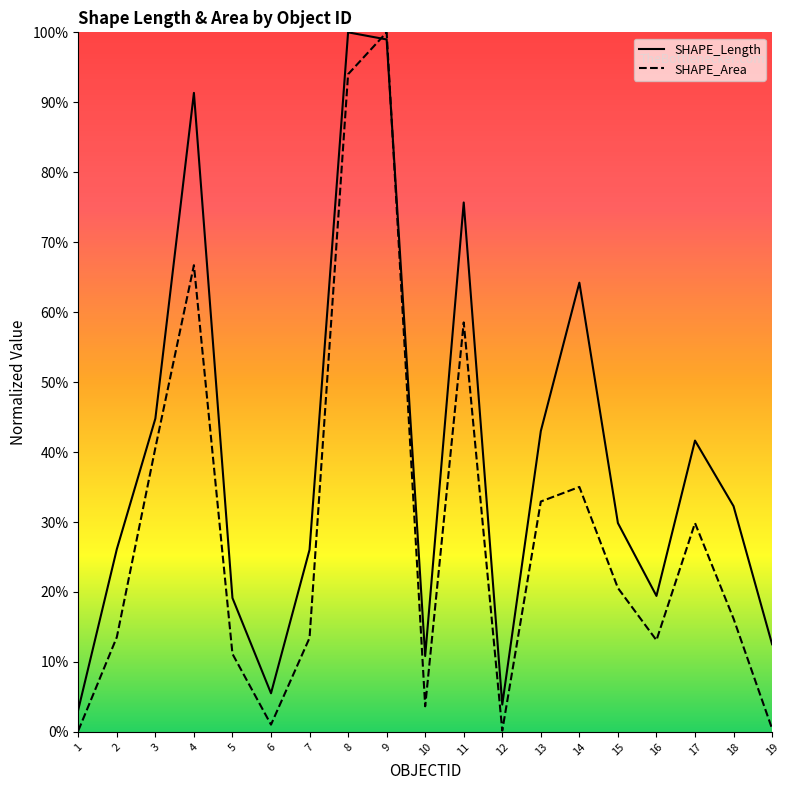

True or false: SHAPE_Area has more than 1 interior local peaks.

True